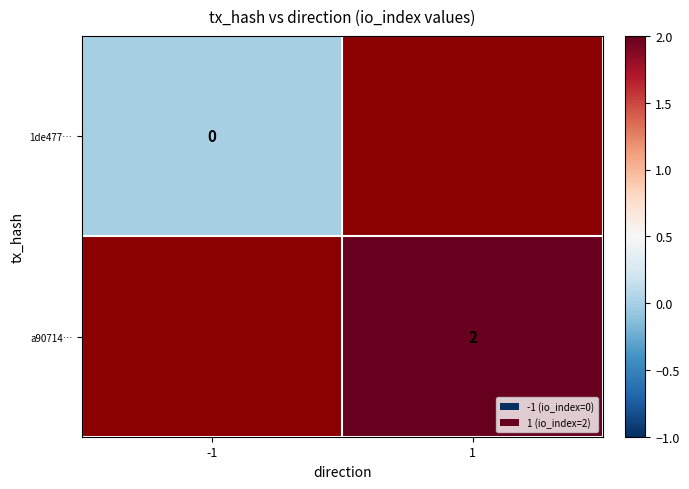

The a90714… series shows 3 at 1. True or false?

False